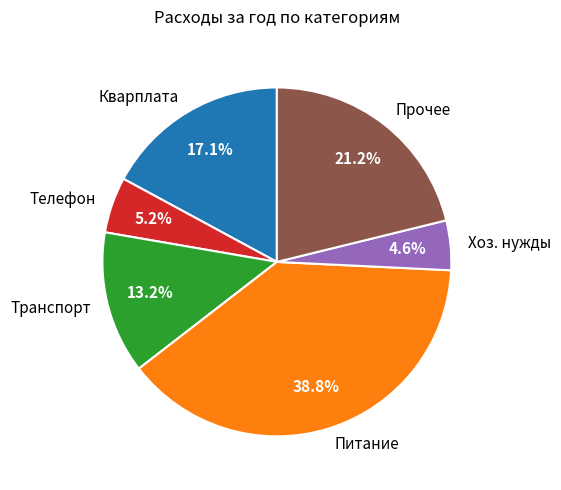

What is the largest slice in the pie chart?

Питание